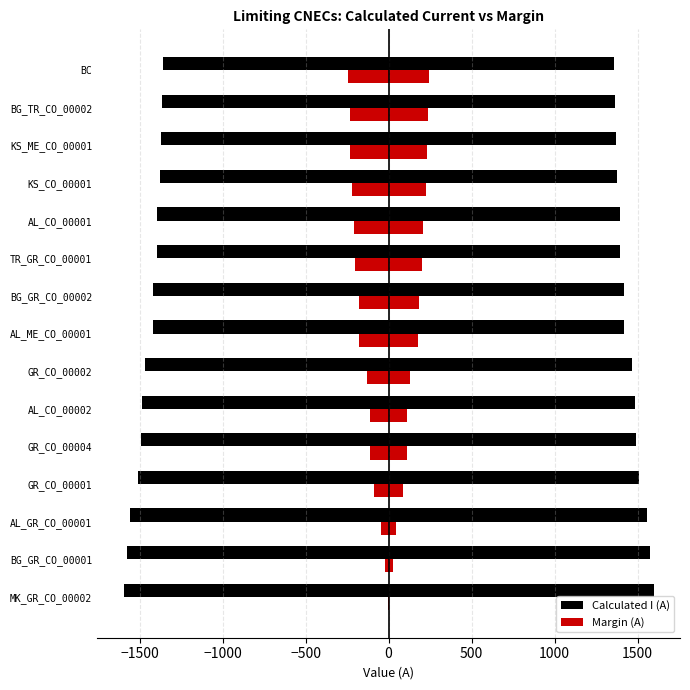

What is the total value across all series at AL_GR_CO_00001?

1600